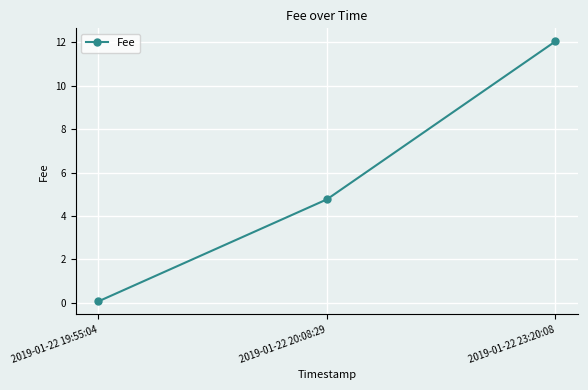

Rank the categories by value from lowest to highest.

2019-01-22 19:55:04, 2019-01-22 20:08:29, 2019-01-22 23:20:08